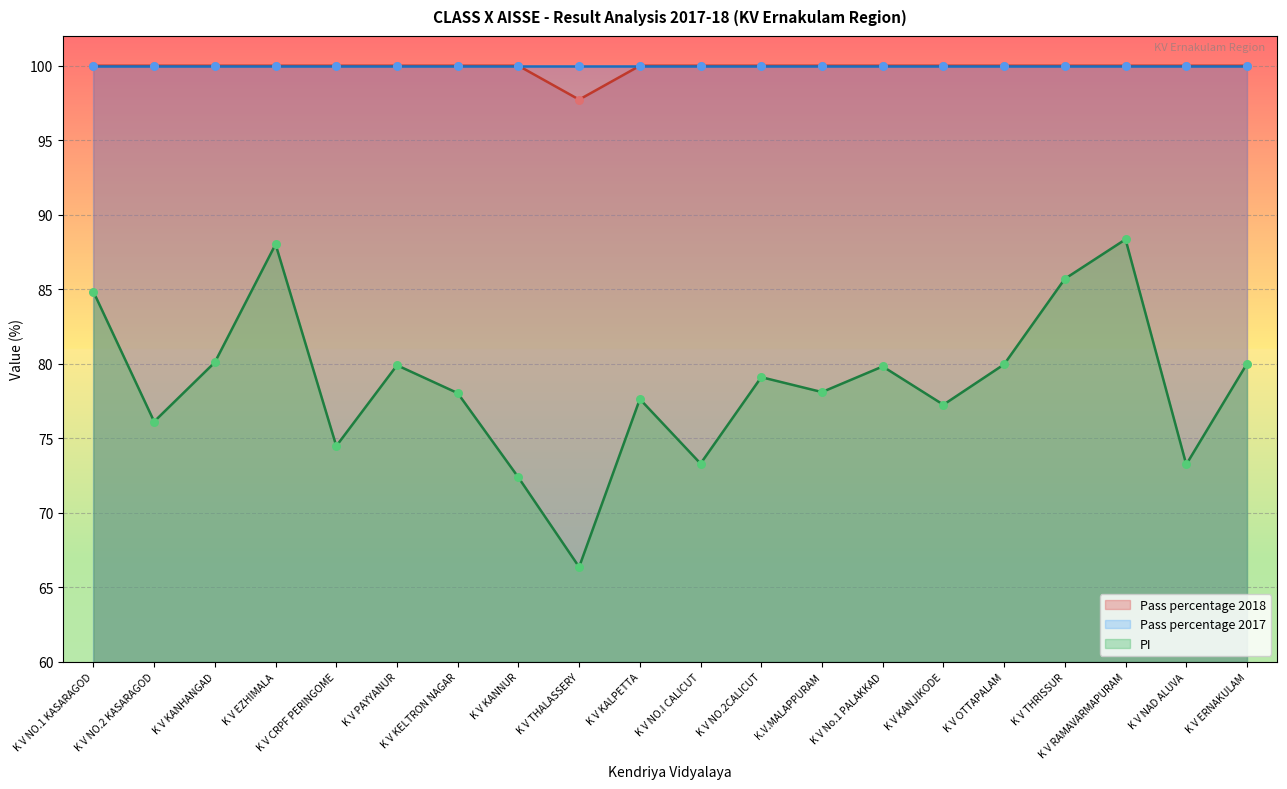

At which category is the sum across all series the highest?

K V RAMAVARMAPURAM